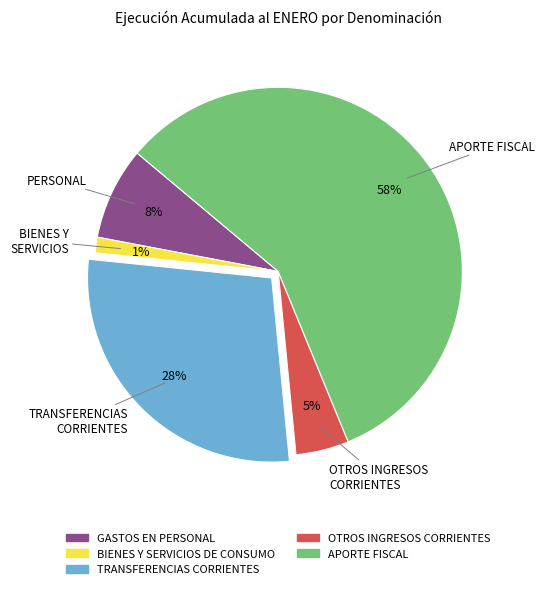

Which has a higher value, BIENES Y SERVICIOS DE CONSUMO or APORTE FISCAL?

APORTE FISCAL